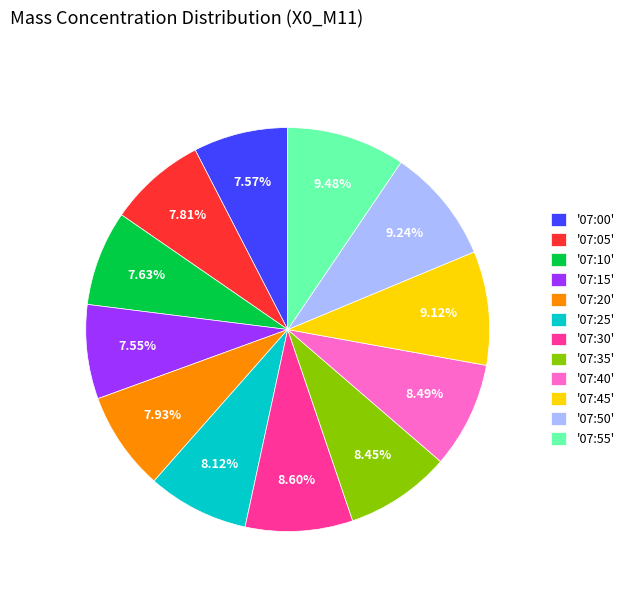

Approximately how many times larger is the value at '07:25' compared to '07:35'?

1.0